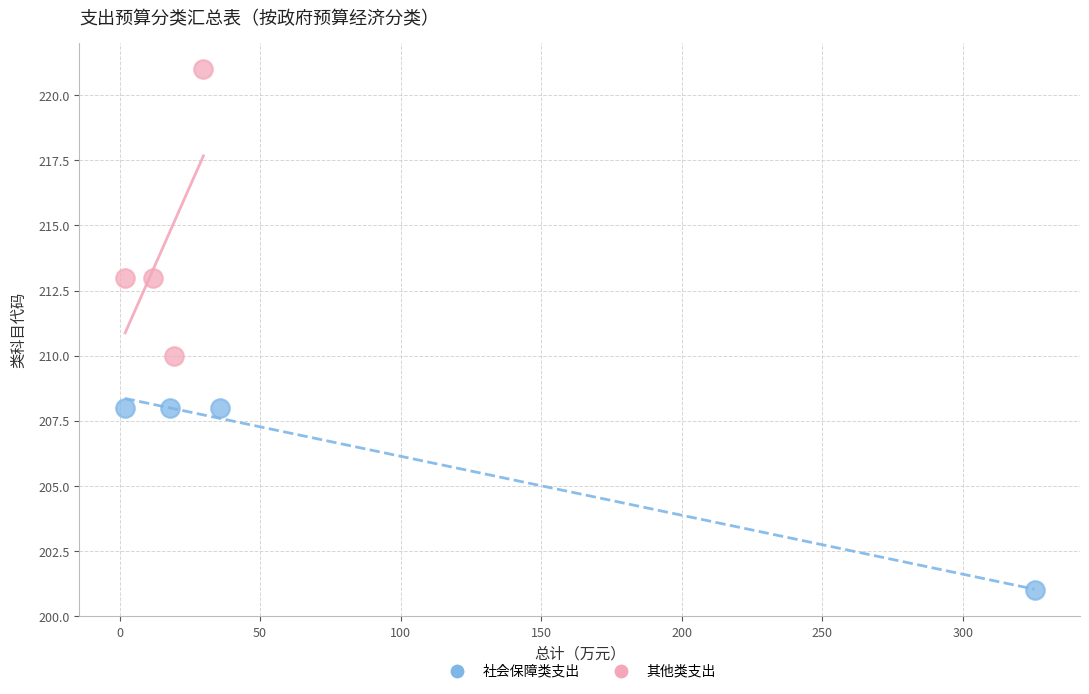

Which series has the widest spread of Y values?

其他类支出